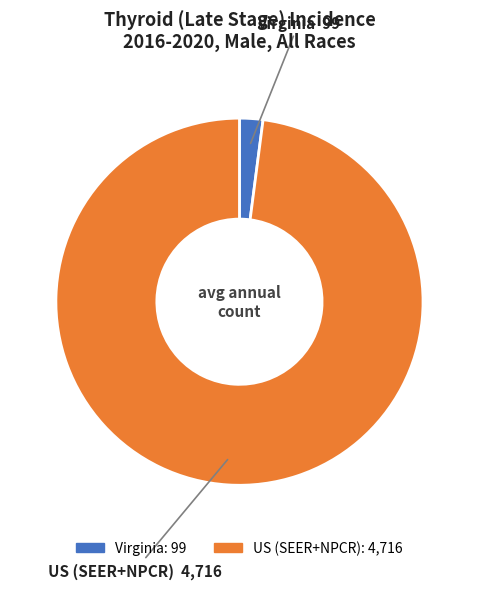

Do Virginia and US (SEER+NPCR) together represent more than half of the pie?

Yes